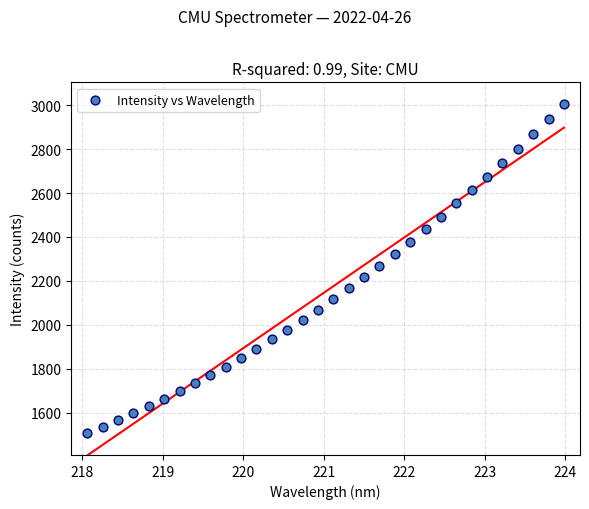

What is the range of Y values (max minus min)?

1496.6